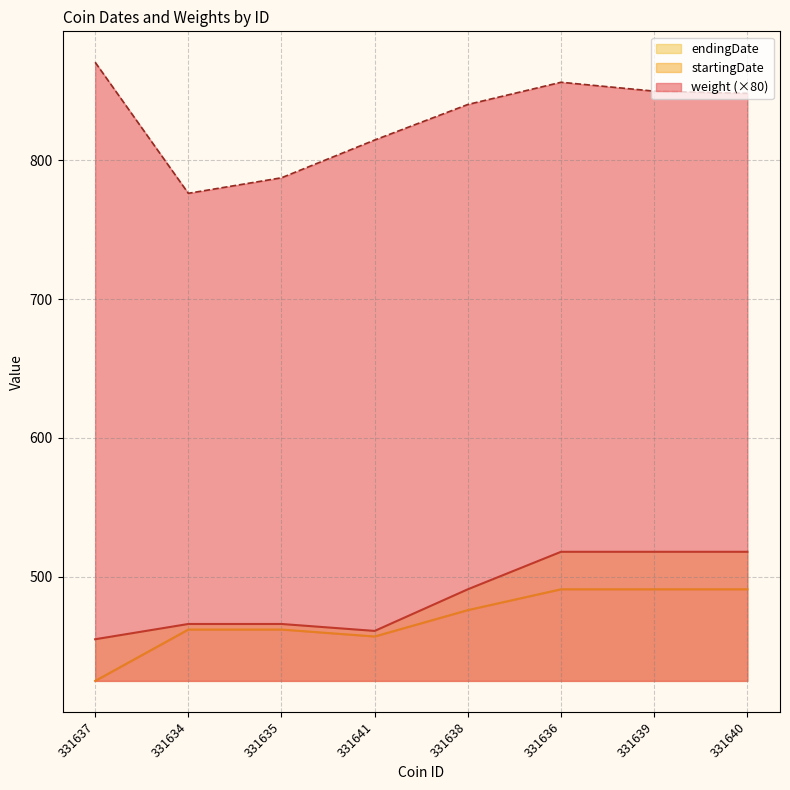

How many lines are shown in the chart?

3